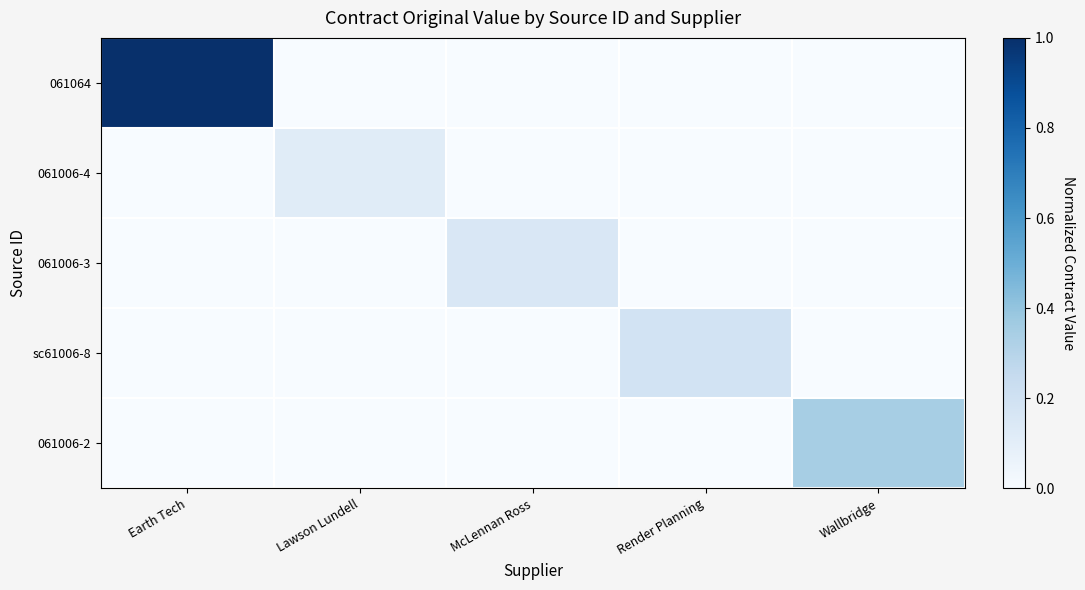

Reading left to right, extract all data points from this chart.

061064: Earth Tech=1.0	Lawson Lundell=0.0	McLennan Ross=0.0	Render Planning=0.0	Wallbridge=0.0
061006-4: Earth Tech=0.0	Lawson Lundell=0.1	McLennan Ross=0.0	Render Planning=0.0	Wallbridge=0.0
061006-3: Earth Tech=0.0	Lawson Lundell=0.0	McLennan Ross=0.2	Render Planning=0.0	Wallbridge=0.0
sc61006-8: Earth Tech=0.0	Lawson Lundell=0.0	McLennan Ross=0.0	Render Planning=0.2	Wallbridge=0.0
061006-2: Earth Tech=0.0	Lawson Lundell=0.0	McLennan Ross=0.0	Render Planning=0.0	Wallbridge=0.3